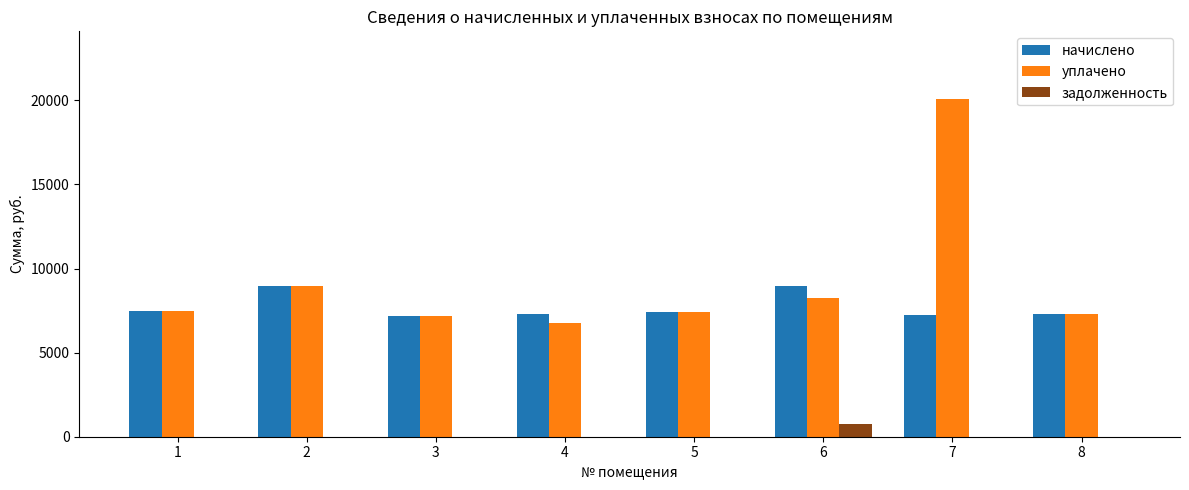

What is the sum of the уплачено values at 2 and 5?

16427.8